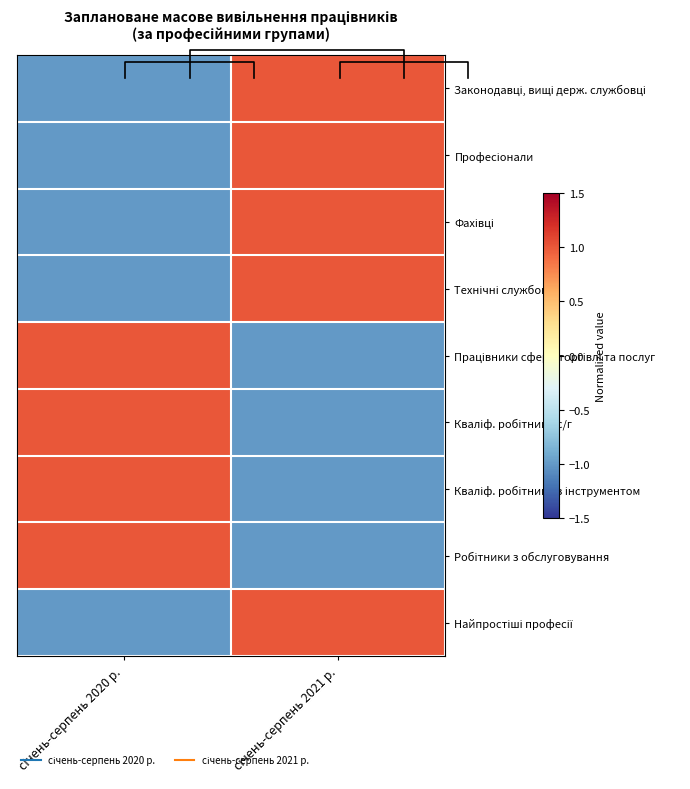

What is the difference between the highest and lowest values at січень-серпень 2021 р.?

2